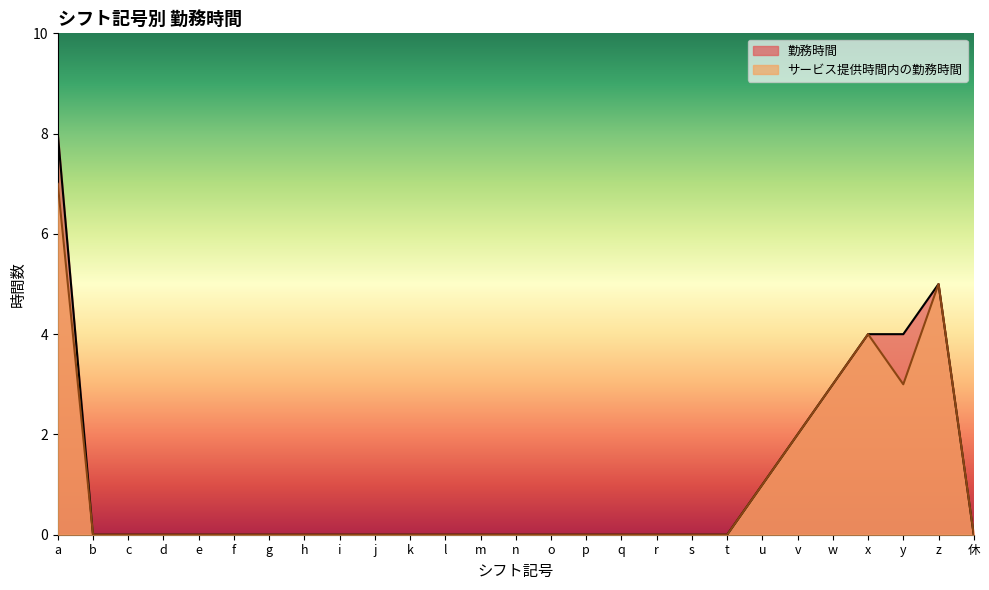

Reading right to left, extract all data points from this chart.

勤務時間: 休=0	z=5	y=4	x=4	w=3	v=2	u=1	t=0	s=0	r=0	q=0	p=0	o=0	n=0	m=0	l=0	k=0	j=0	i=0	h=0	g=0	f=0	e=0	d=0	c=0	b=0	a=8
サービス提供時間内の勤務時間: 休=0	z=5	y=3	x=4	w=3	v=2	u=1	t=0	s=0	r=0	q=0	p=0	o=0	n=0	m=0	l=0	k=0	j=0	i=0	h=0	g=0	f=0	e=0	d=0	c=0	b=0	a=7